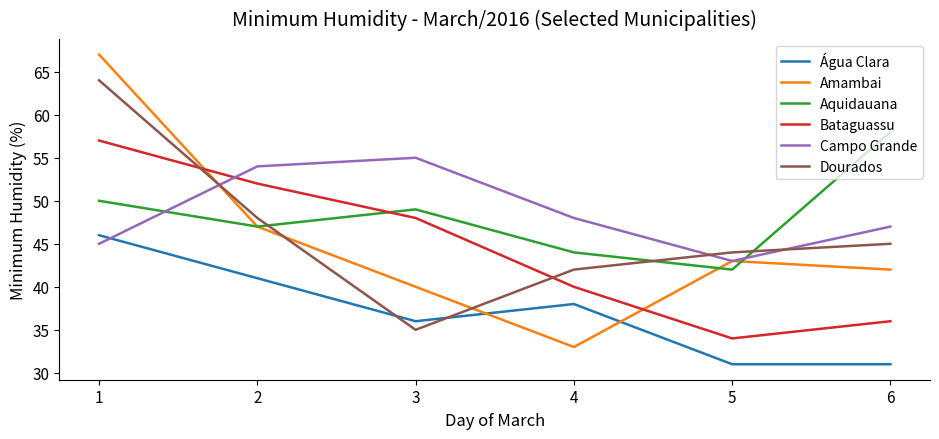

What is the sum of the Dourados values at 5 and 3?

79